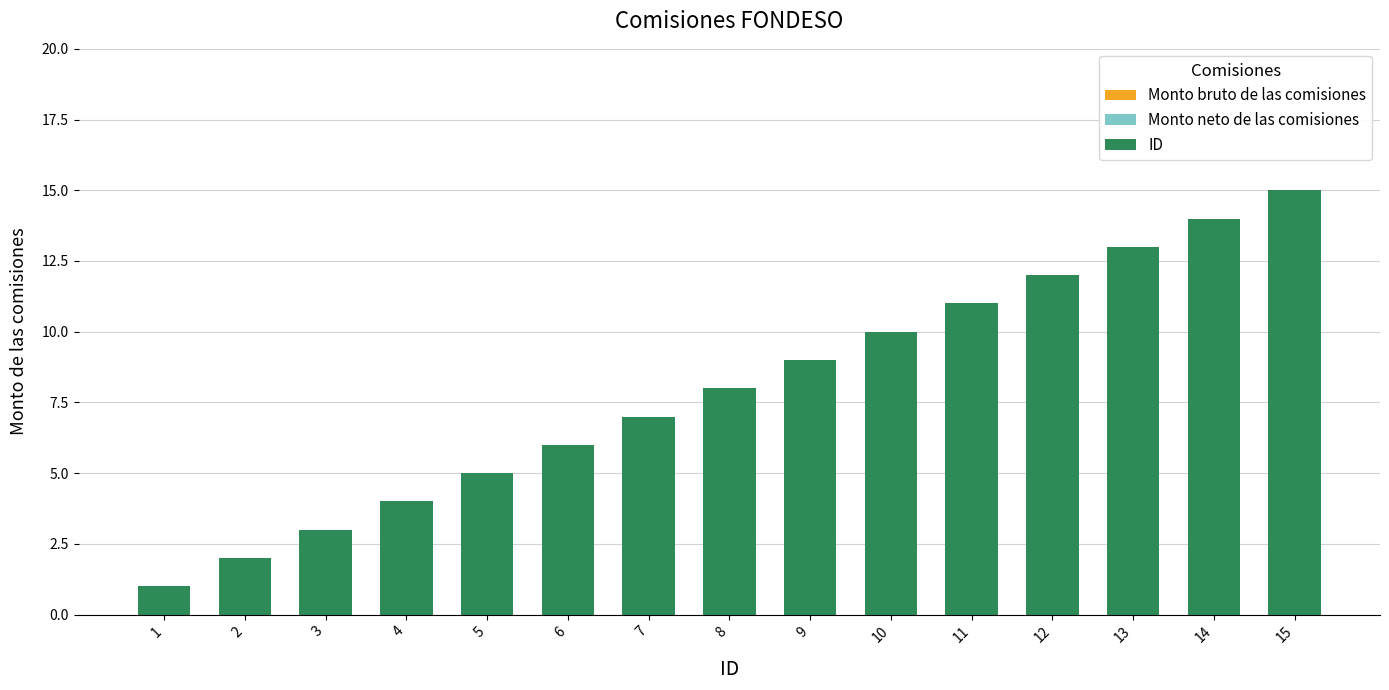

How many distinct data groups are displayed?

1